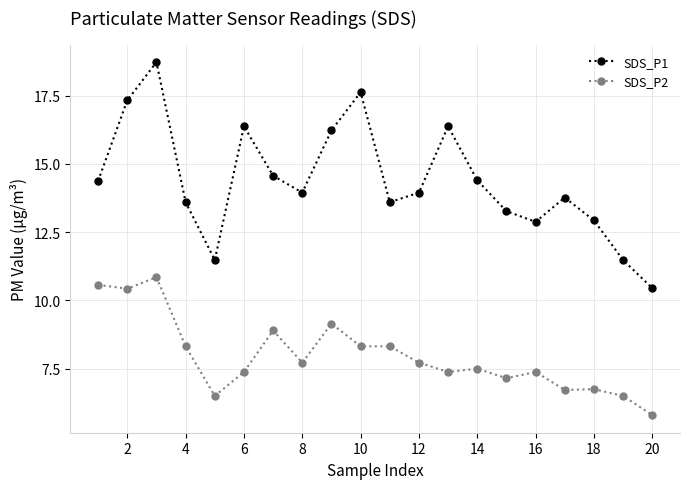

Rank the series by their average value, from highest to lowest.

SDS_P1, SDS_P2